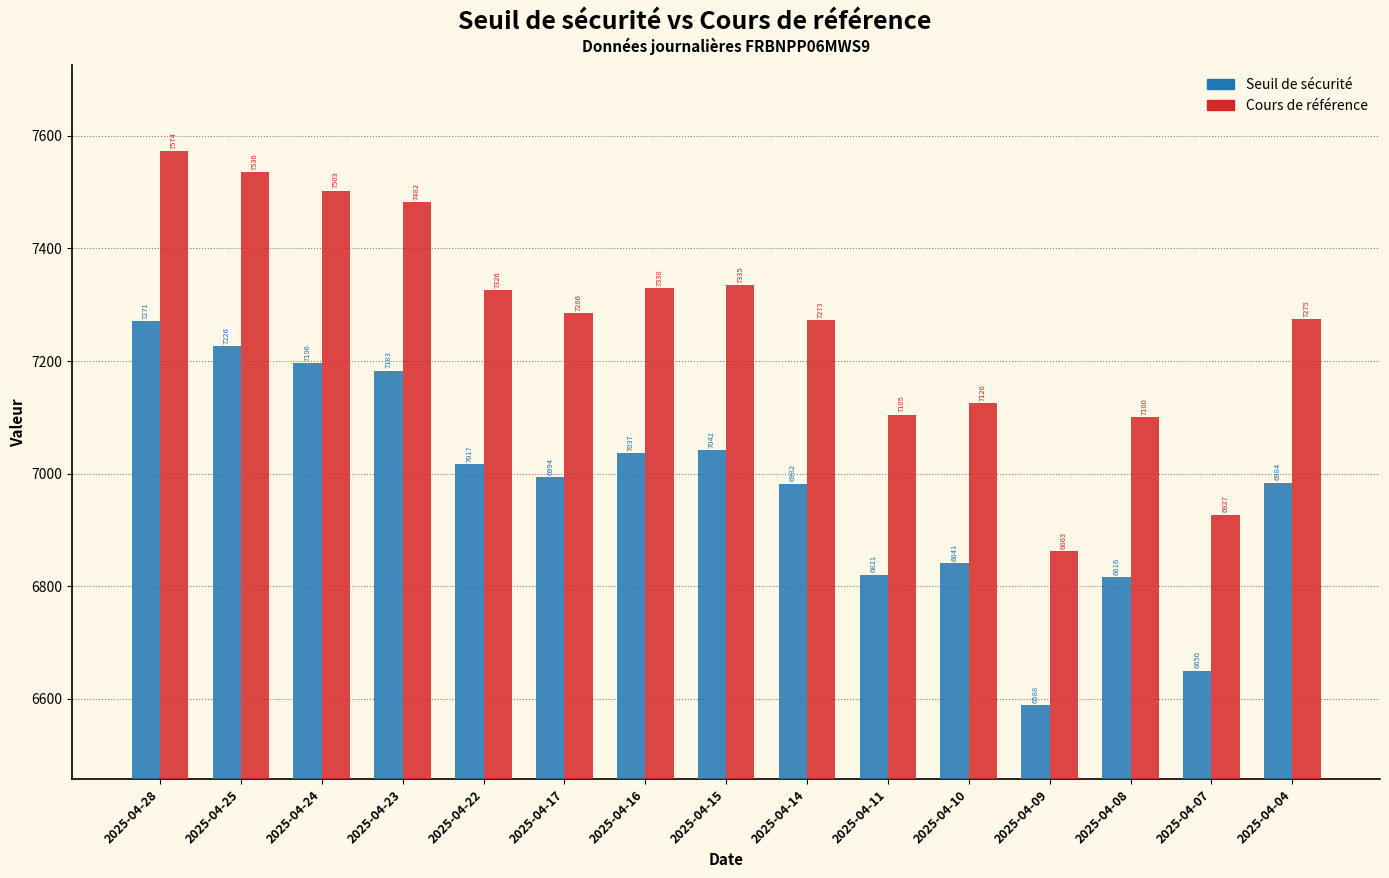

Rank the series by their maximum value, from highest to lowest.

Cours de référence, Seuil de sécurité